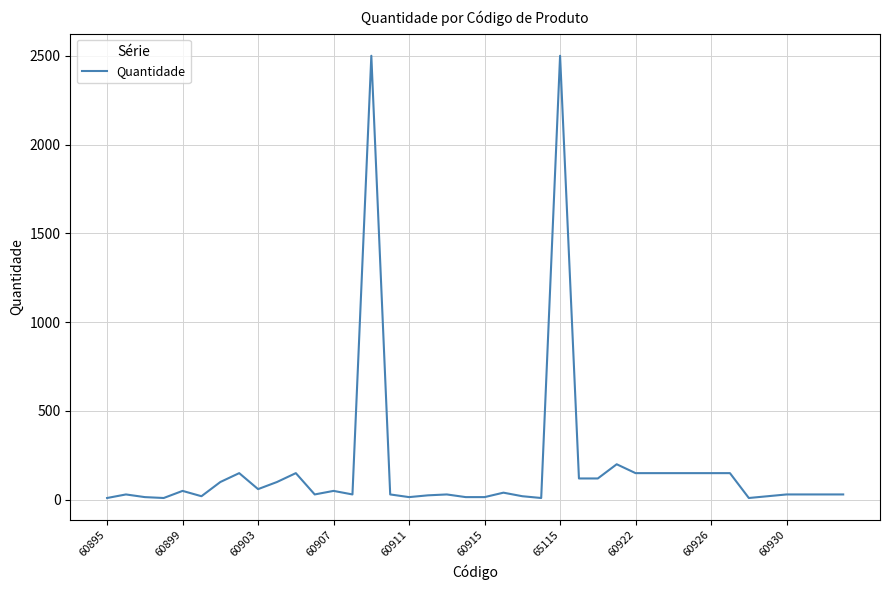

What is the difference between the maximum and minimum values?

2490